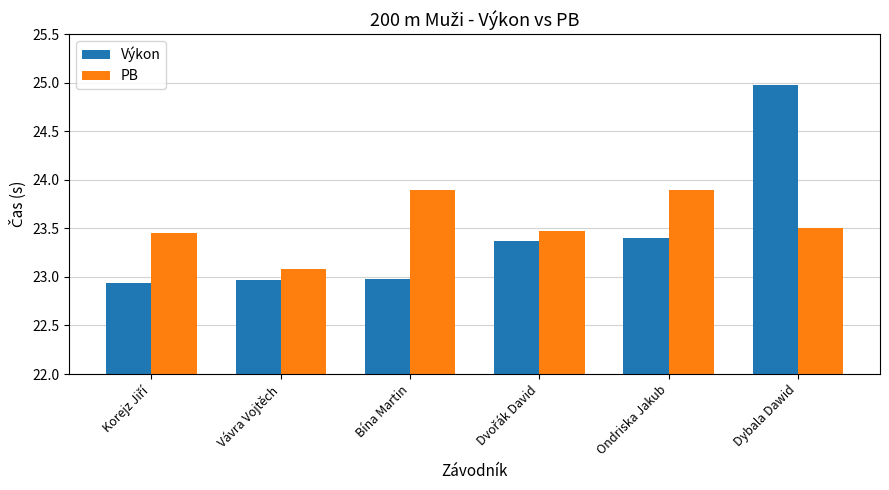

How many series are shown in this chart?

2